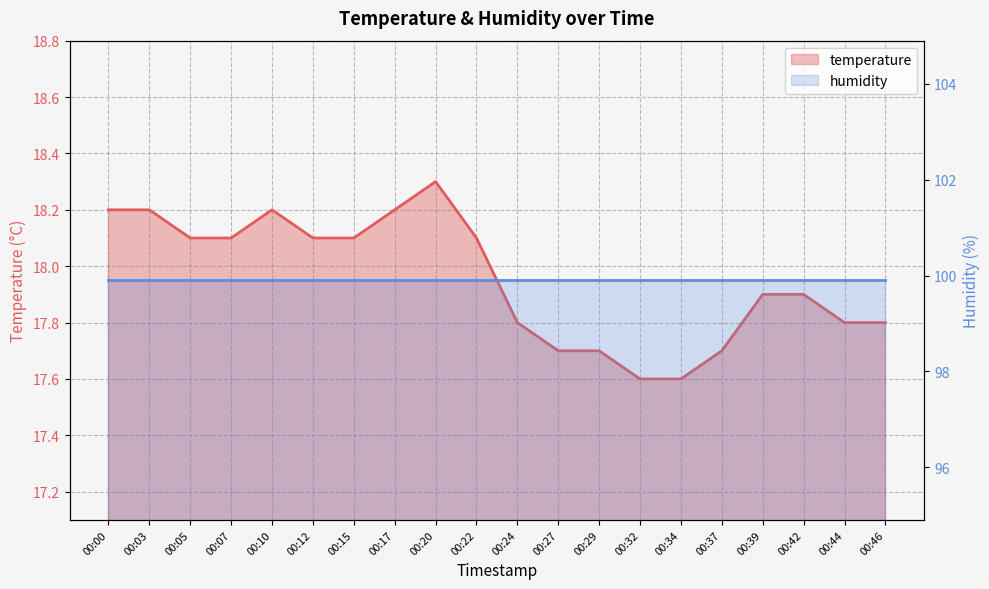

At which label is the value closest to 17?

00:32